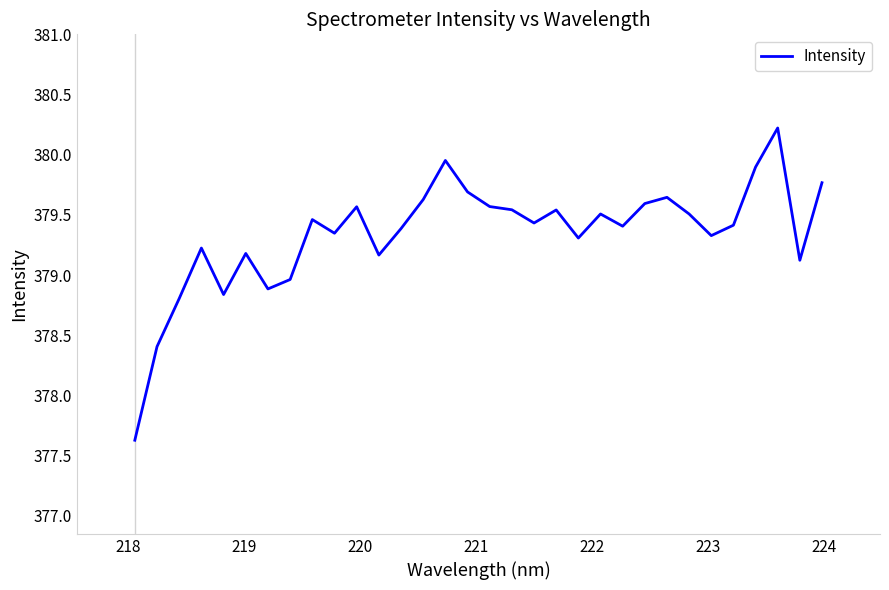

What is the smallest value displayed?

377.6